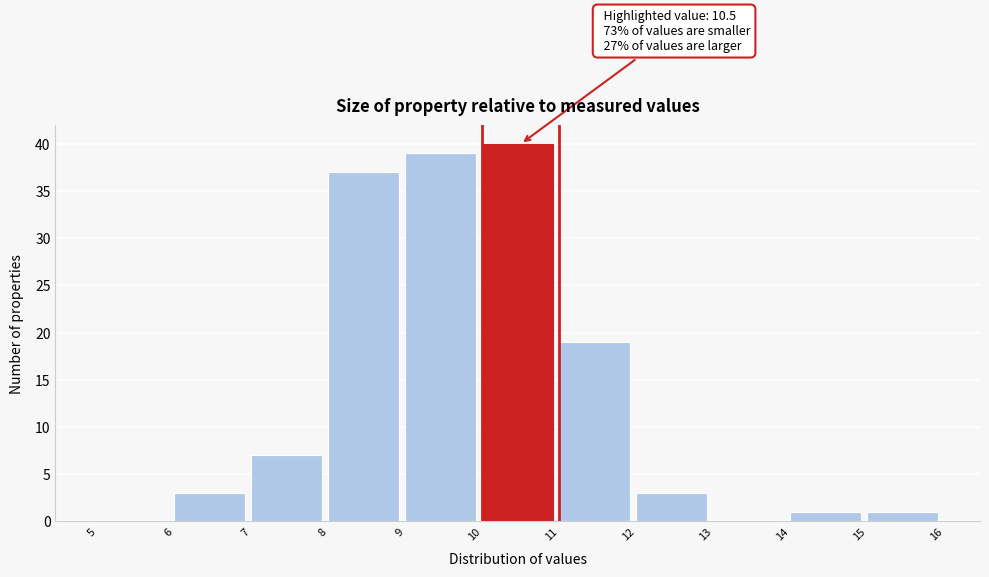

Over which range of the x-axis is the bar tallest?

10 to 11